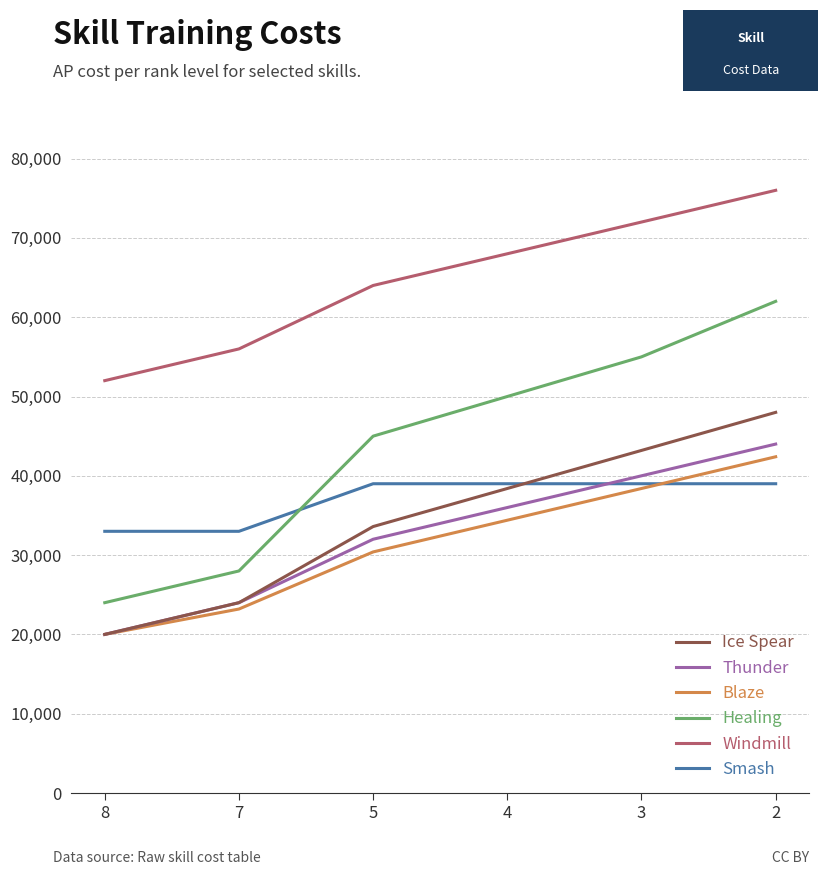

Reading left to right, list all the values displayed in this chart.

Smash: 33000	33000	39000	39000	39000	39000
Windmill: 52000	56000	64000	68000	72000	76000
Healing: 24000	28000	45000	50000	55000	62000
Blaze: 20000	23200	30400	34400	38400	42400
Thunder: 20000	24000	32000	36000	40000	44000
Ice Spear: 20000	24000	33600	38400	43200	48000